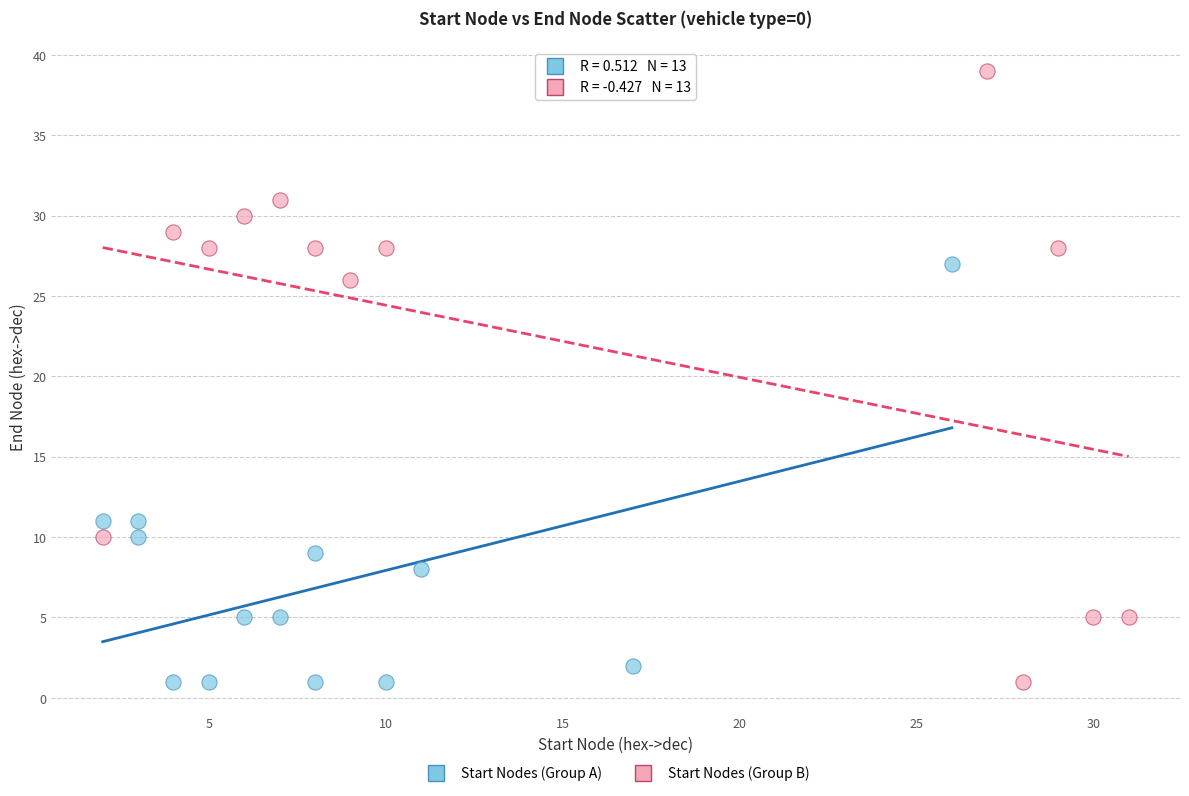

Which series contains the highest Y value?

Start Nodes (Group B)